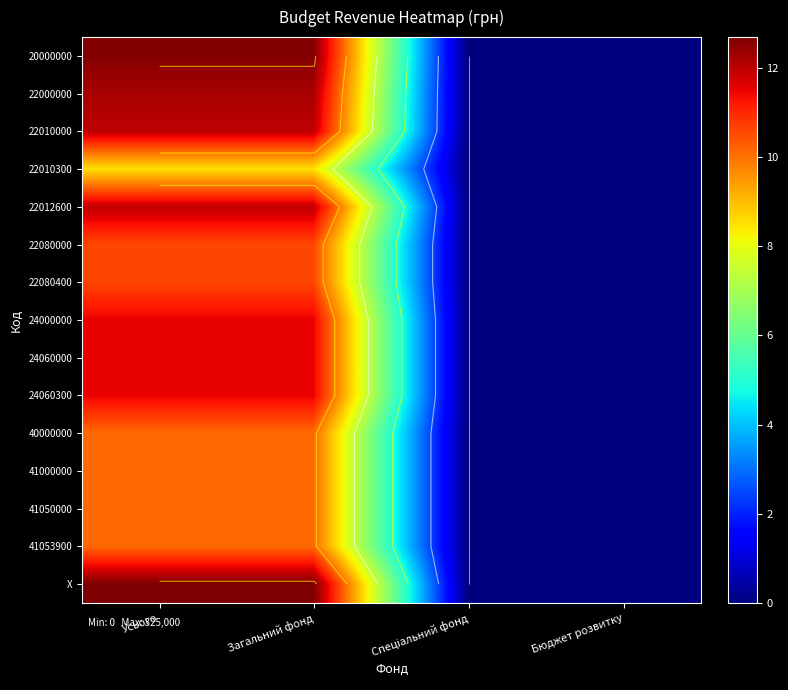

What is the maximum value for X?

12.7